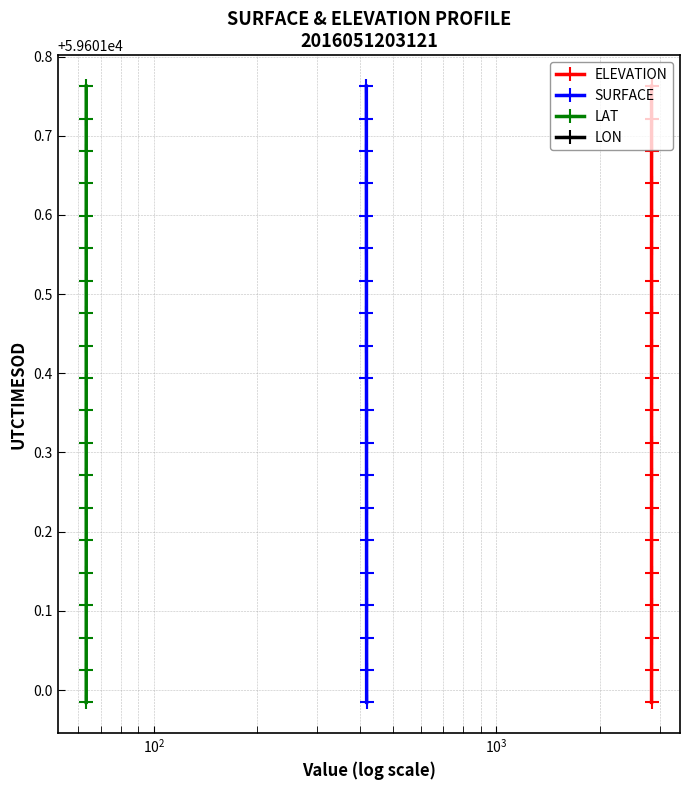

True or false: ELEVATION has more than 2 interior local peaks.

False